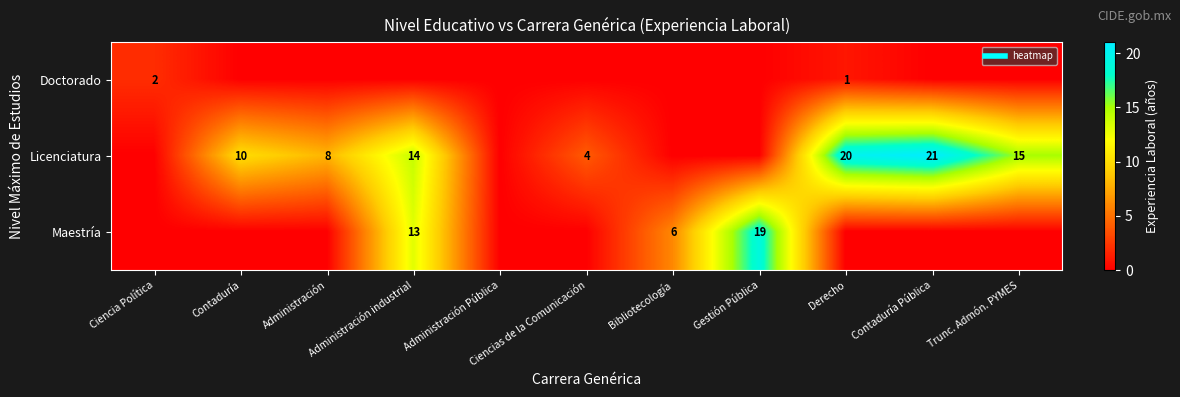

What is the maximum value for Licenciatura?

21